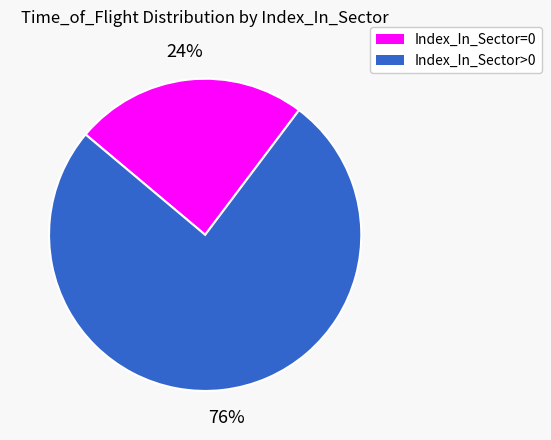

Is there a majority slice in this chart?

Yes